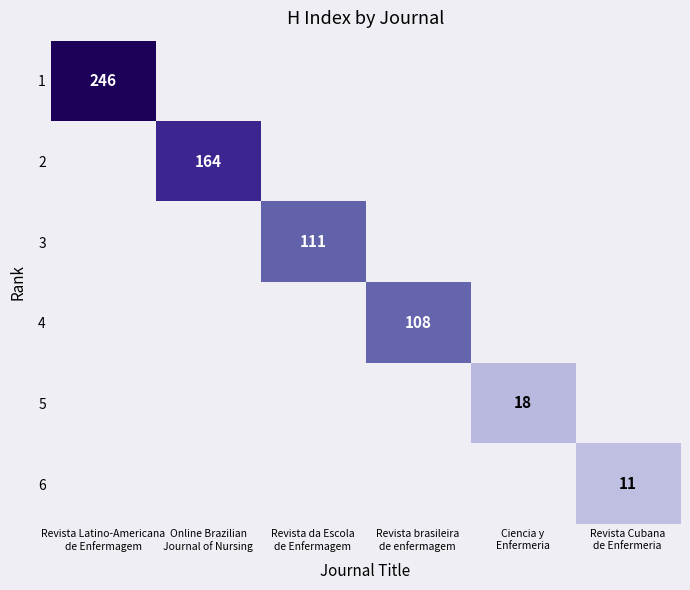

At how many categories does at least one series exceed 207?

1